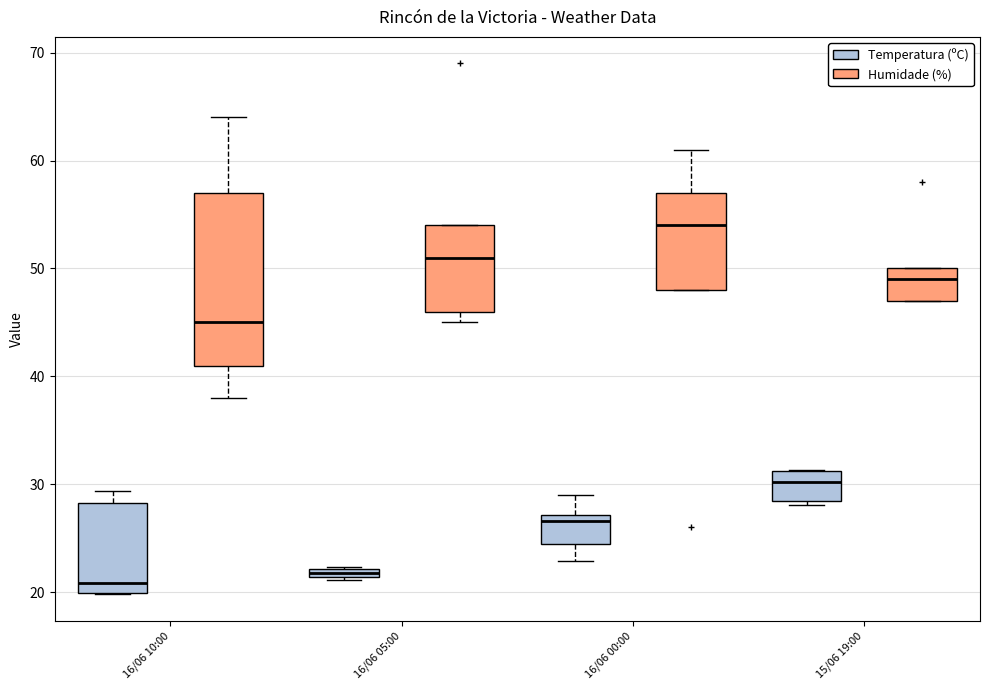

Which box has the highest median line?

16/06 00:00 (Humidade (%))